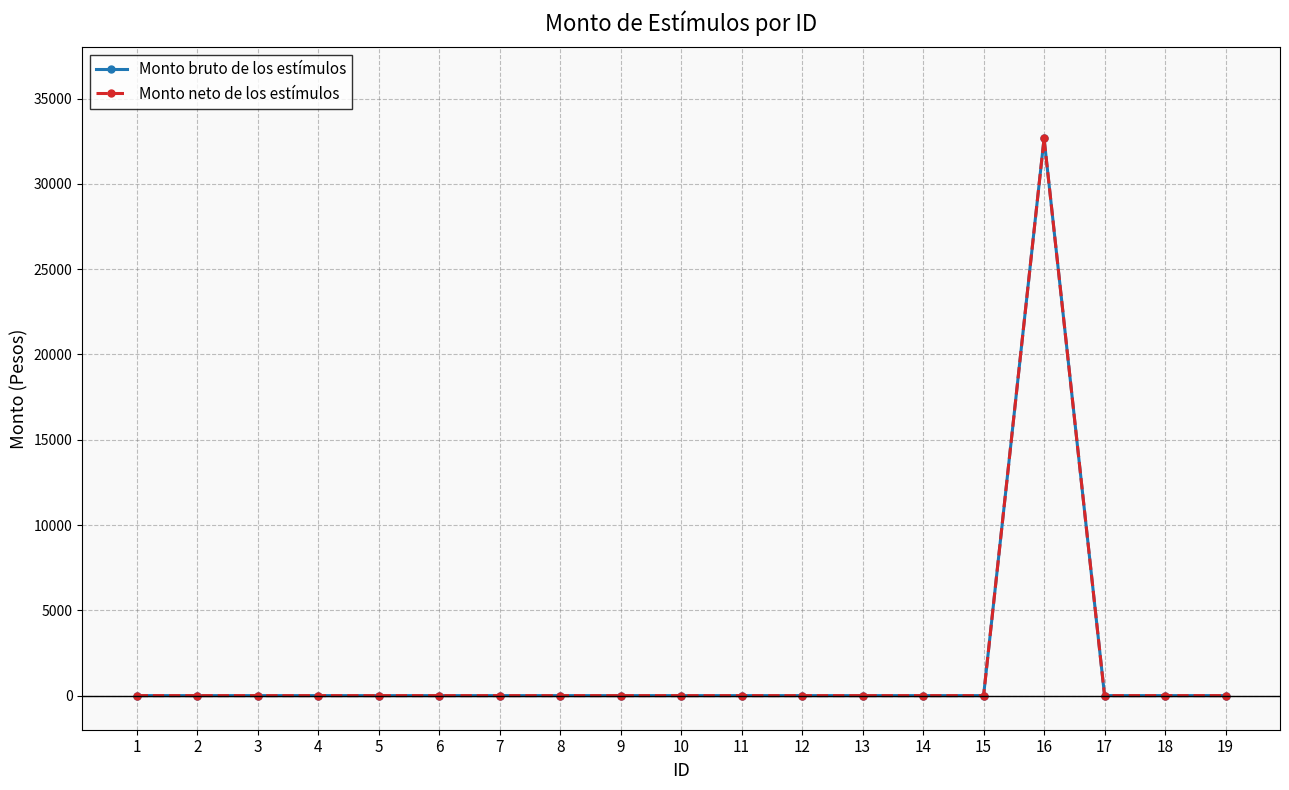

What is the value of the Monto neto de los estímulos point at the 16th from the left?

32660